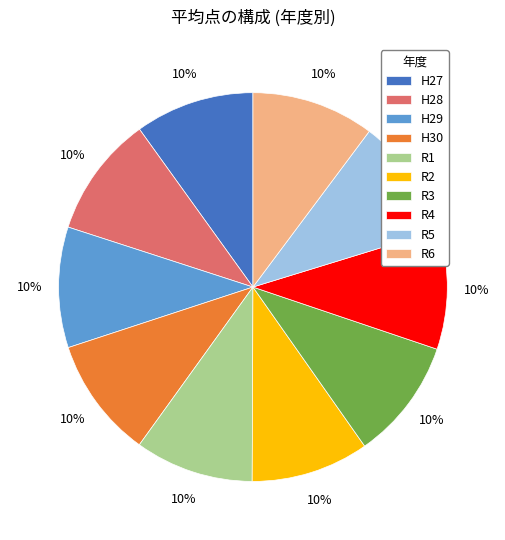

To the nearest percent, what percentage of the pie is H30?

10%